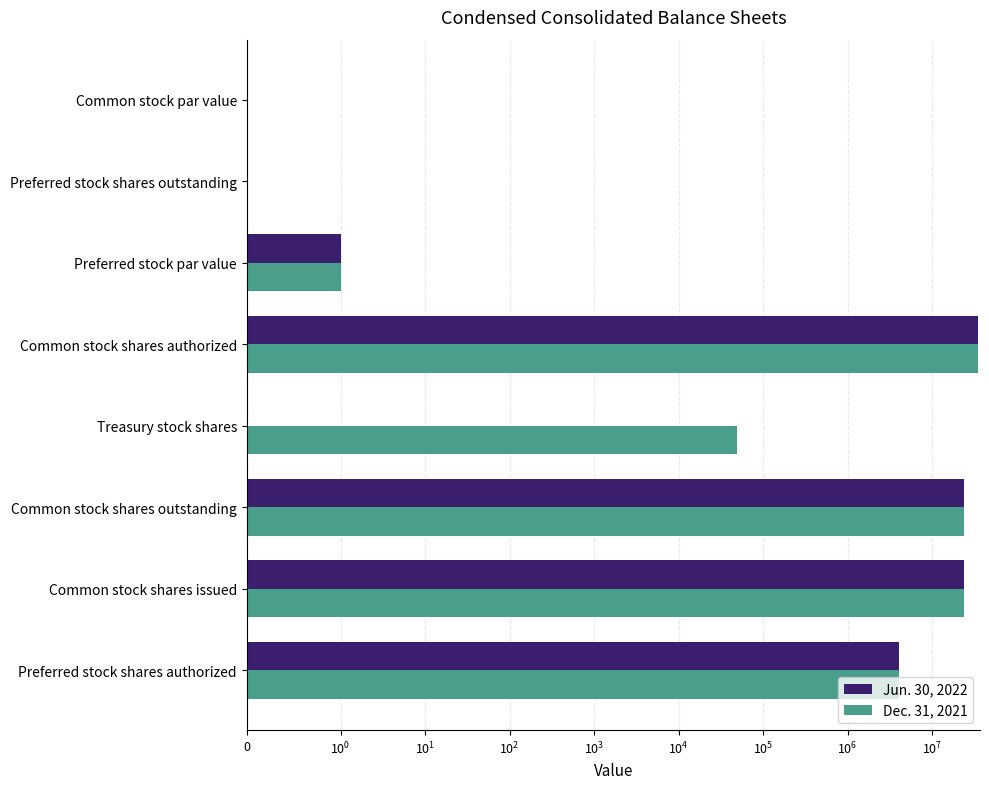

Is the value of Jun. 30, 2022 at Common stock shares outstanding greater than the value of Dec. 31, 2021 at Common stock shares authorized?

No